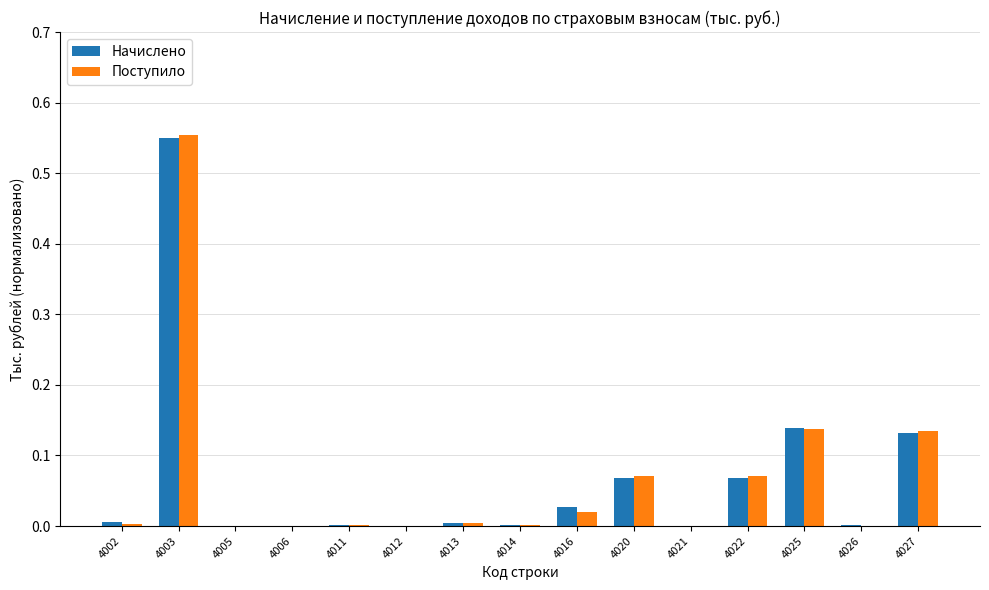

What is the total value across all series at 4025?

0.3